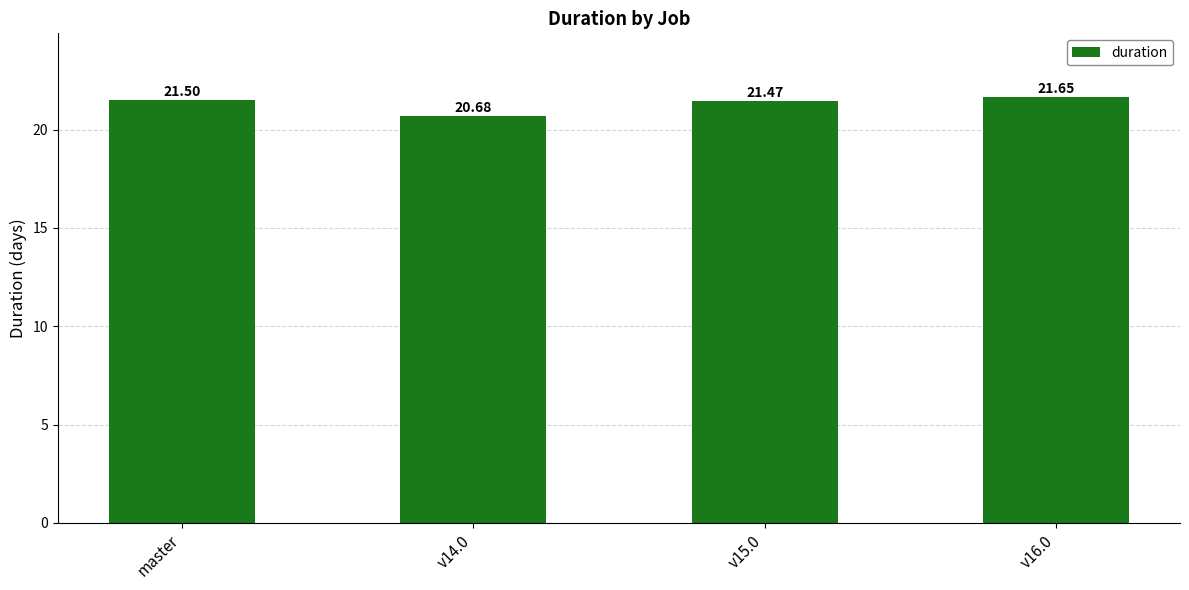

At which label is the value closest to 21?

v14.0